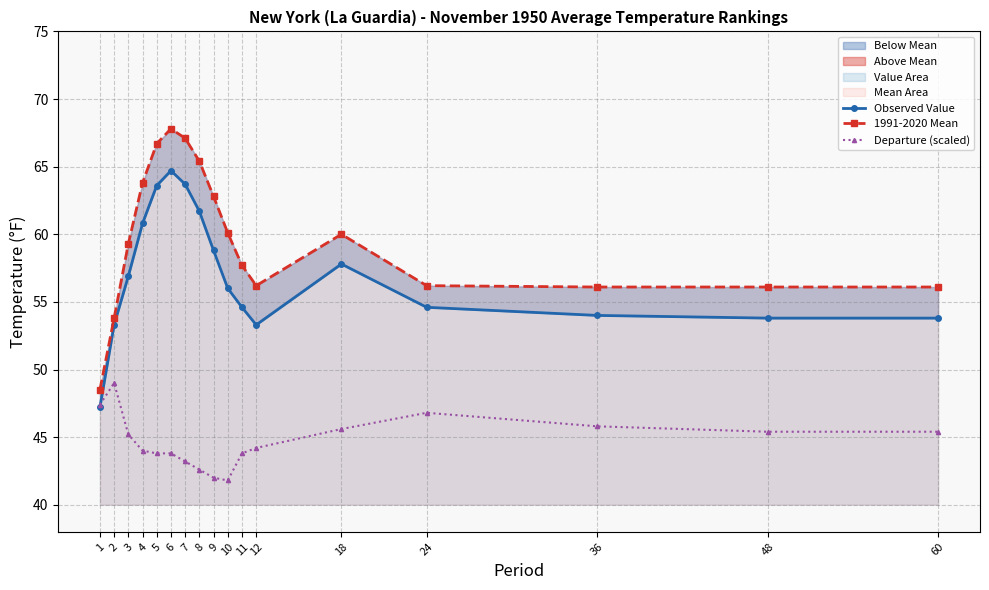

Is it true that 1991-2020 Mean equals 56.2 at 24?

True